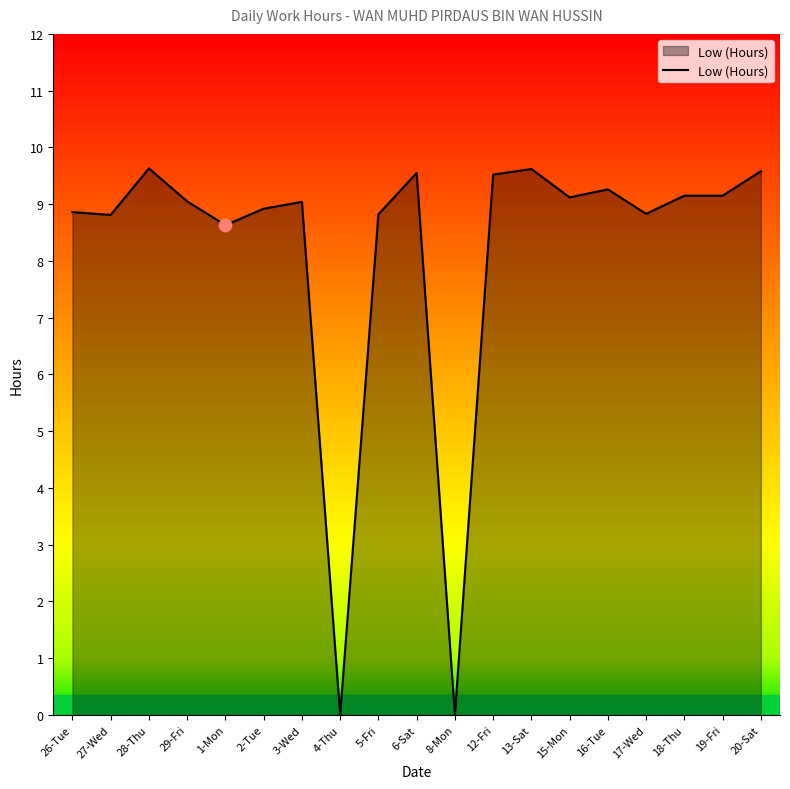

What is the change in value from 17-Wed to 18-Thu?

+0.3